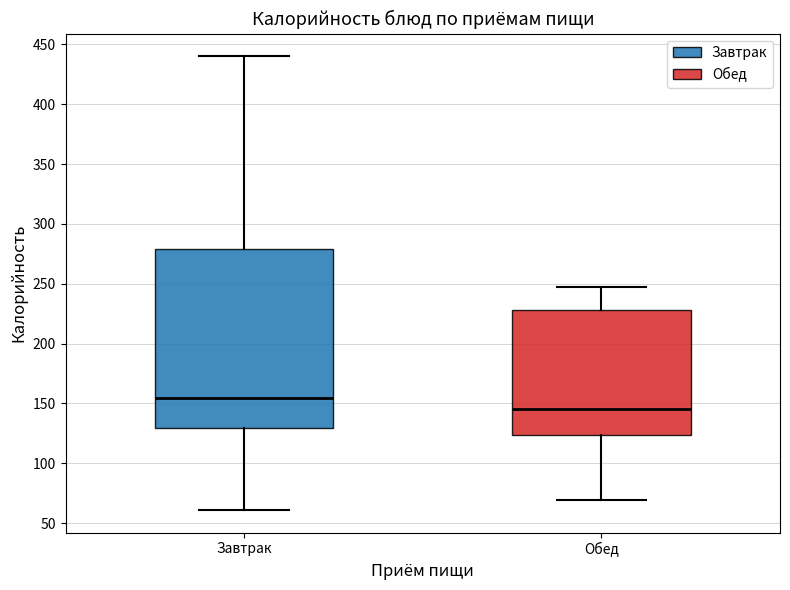

Comparing the boxes themselves (not the whiskers), which one is the tallest?

Завтрак